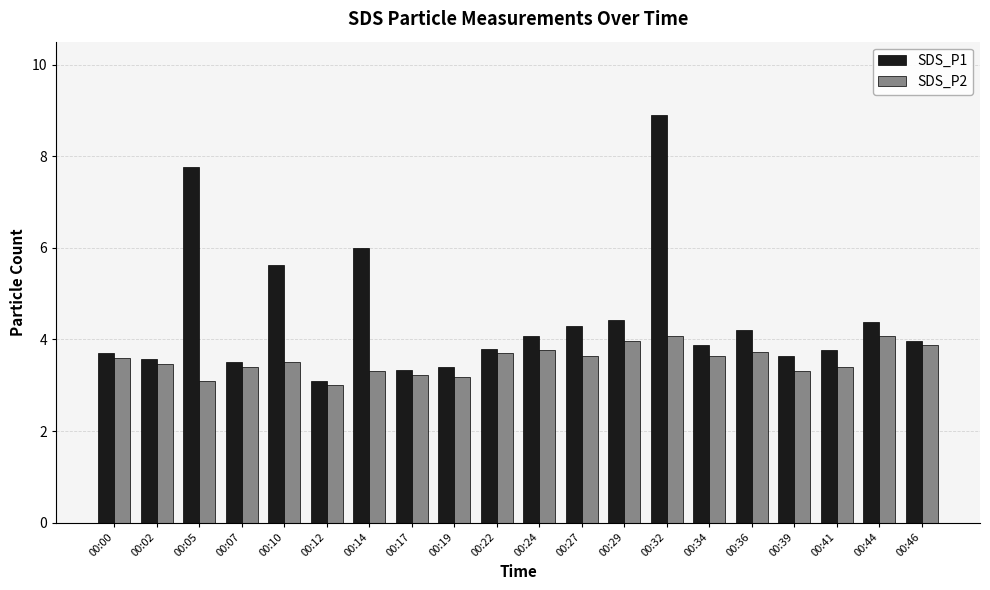

What is the value of the SDS_P1 bar at the 15th from the left?

3.9